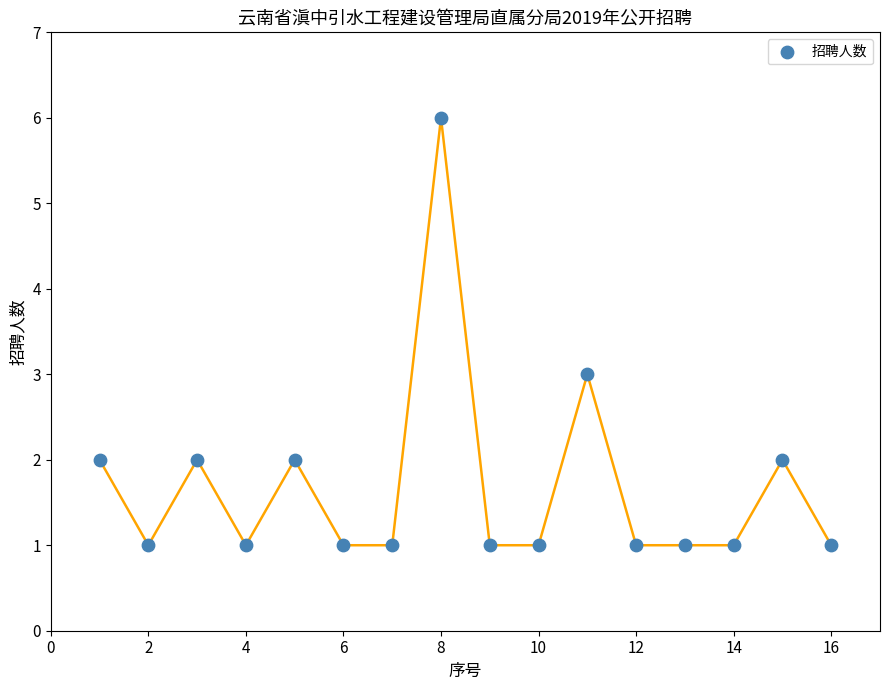

What is the range of X values (max minus min)?

15